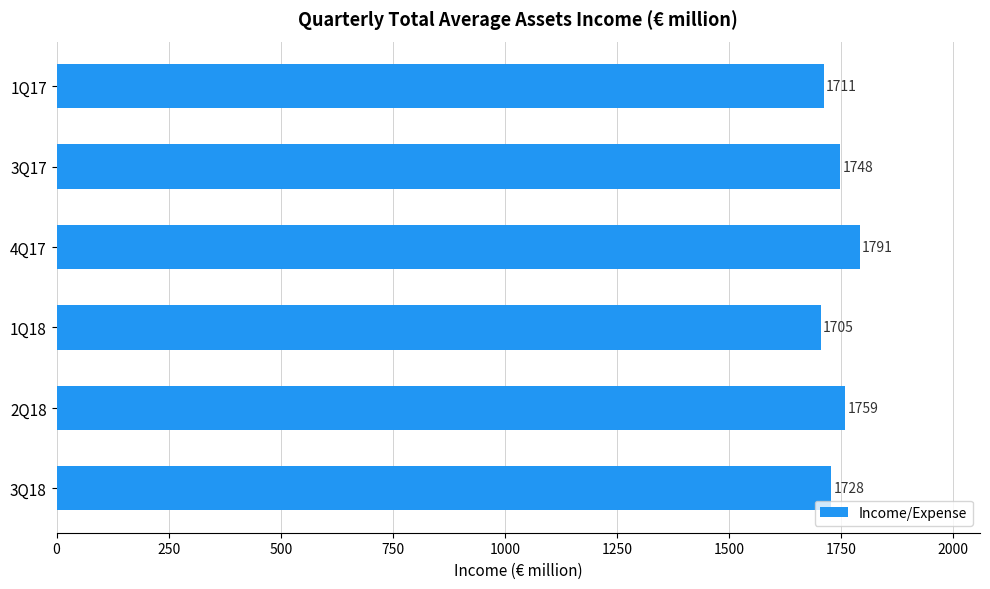

True or false: the data shows 2269 at 1Q18.

False